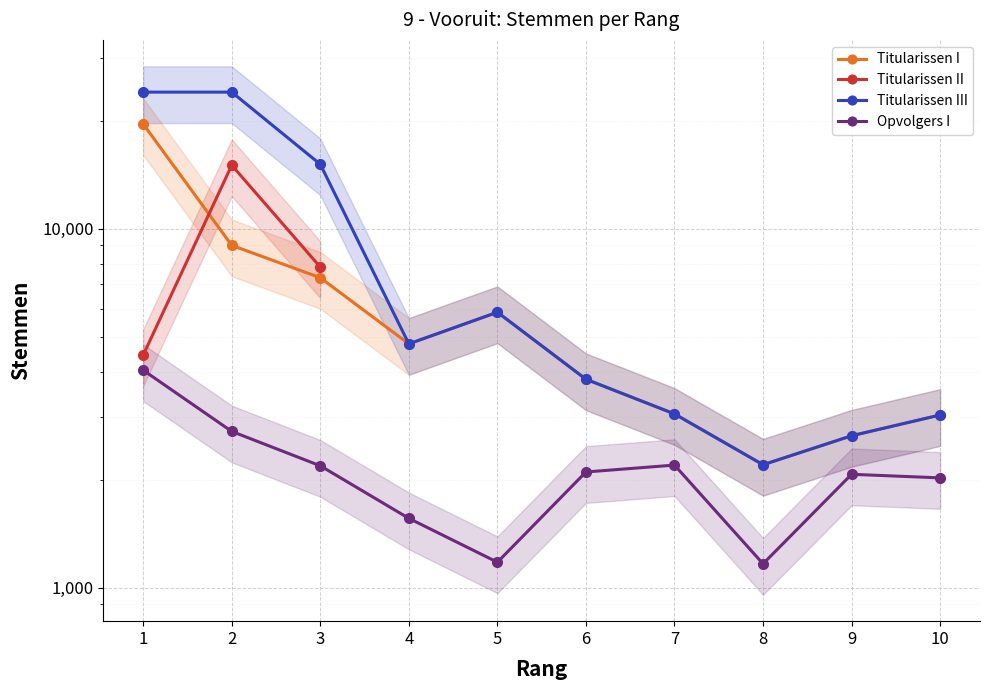

Where is the first local maximum for Titularissen I?

5